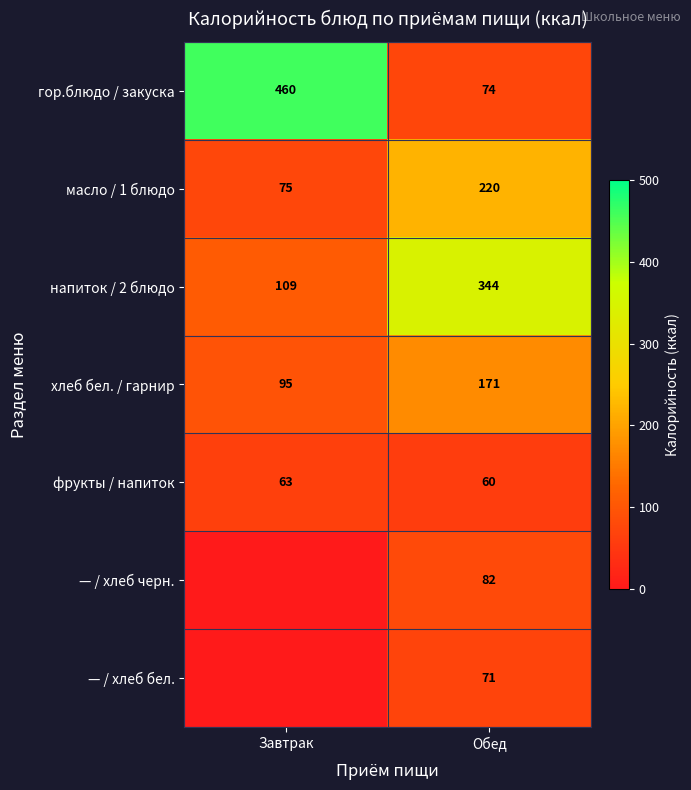

At which category is the sum across all series the highest?

Обед